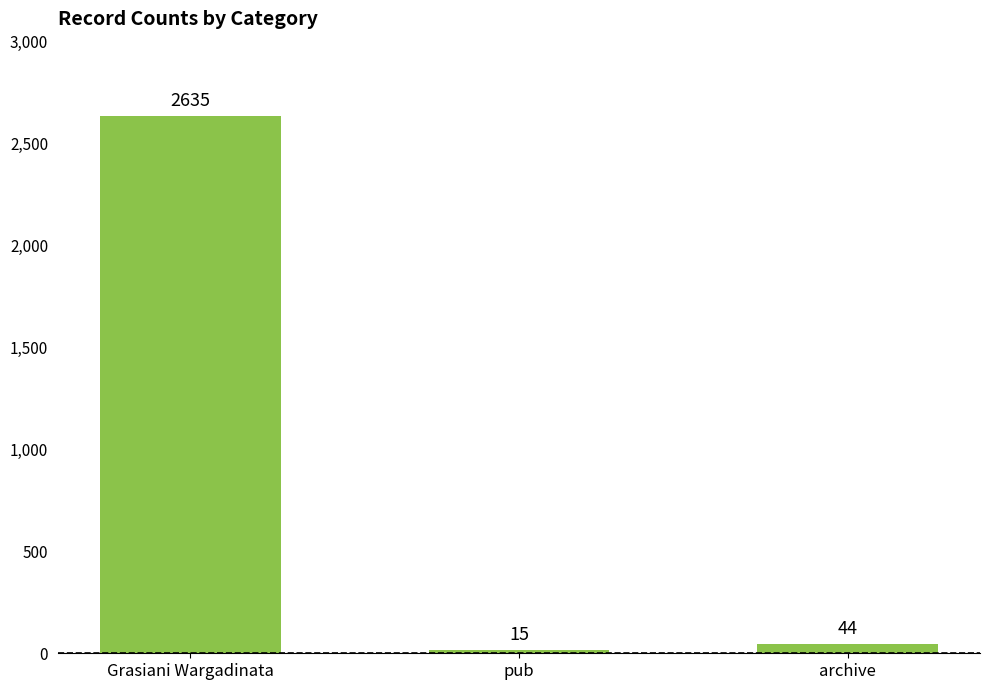

The value at Grasiani Wargadinata is 3659. True or false?

False